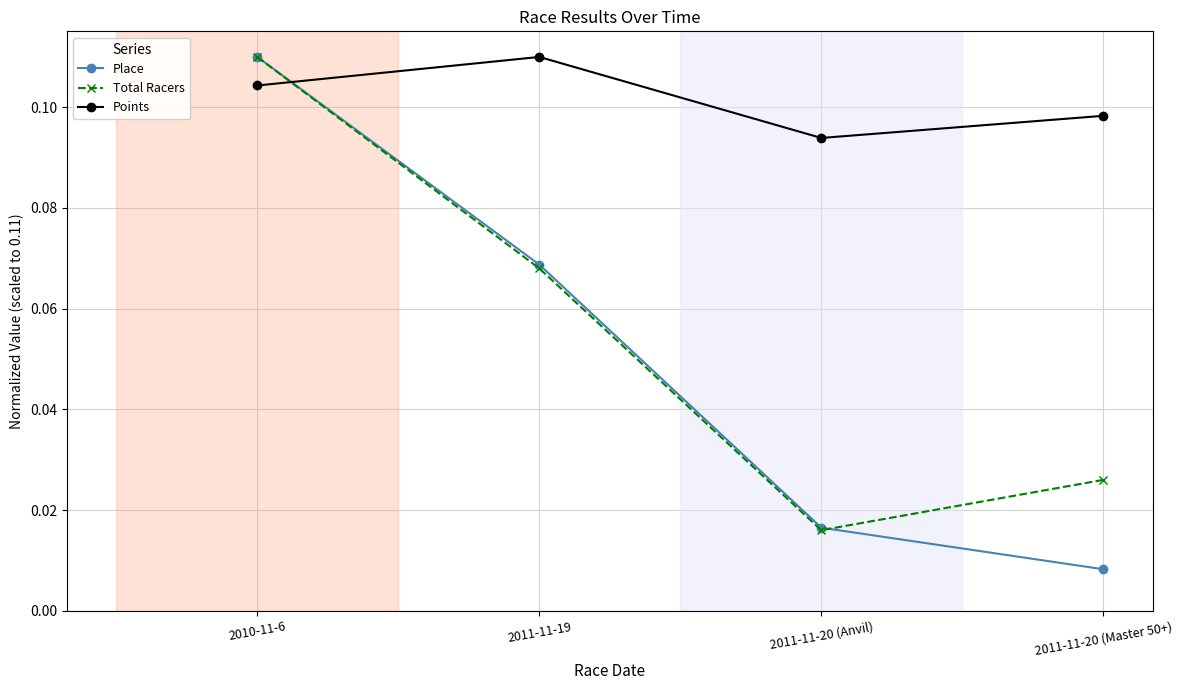

What are all the series names shown in the legend?

Place, Total Racers, Points